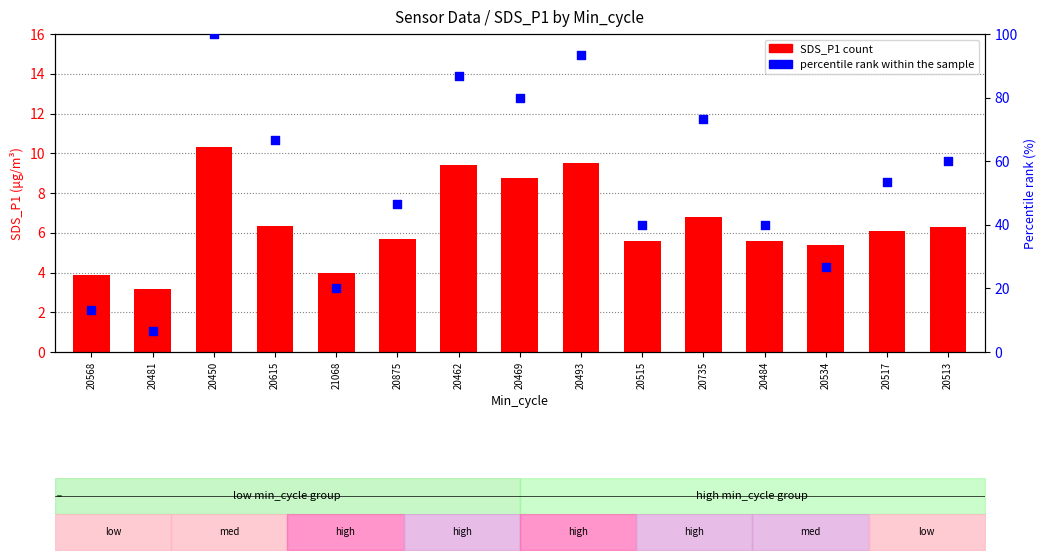

Which series has the widest spread of Y values?

percentile rank within the sample